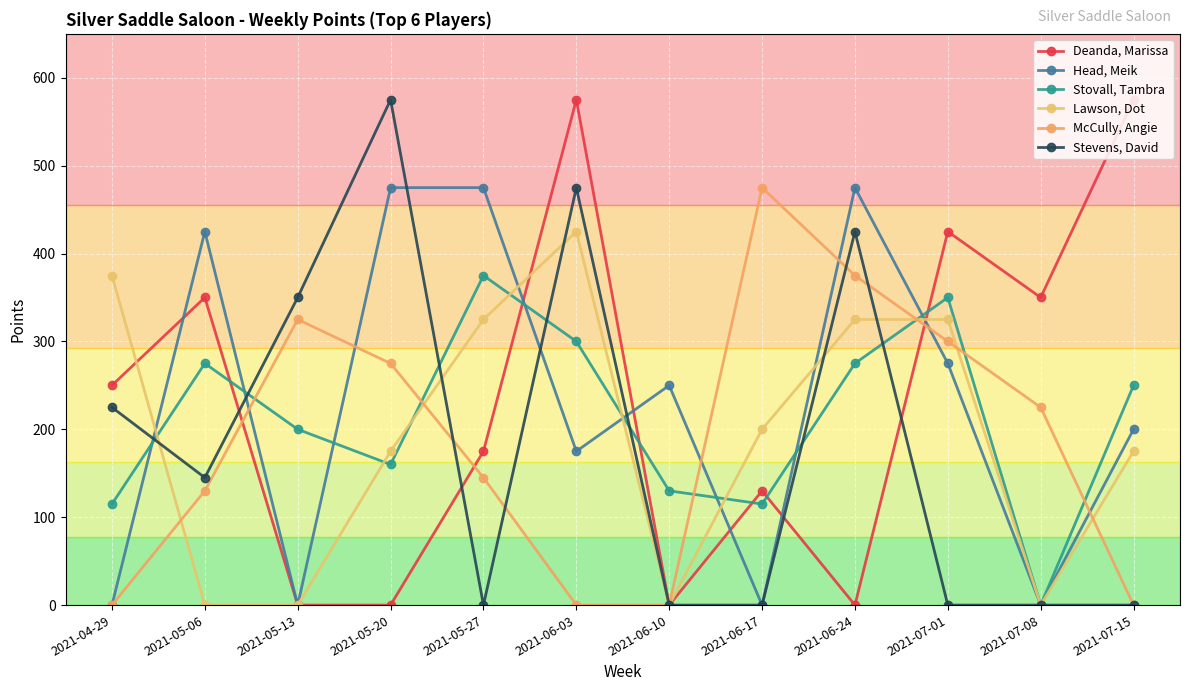

Is the value of Stevens, David at 2021-05-06 greater than the value of Head, Meik at 2021-04-29?

Yes